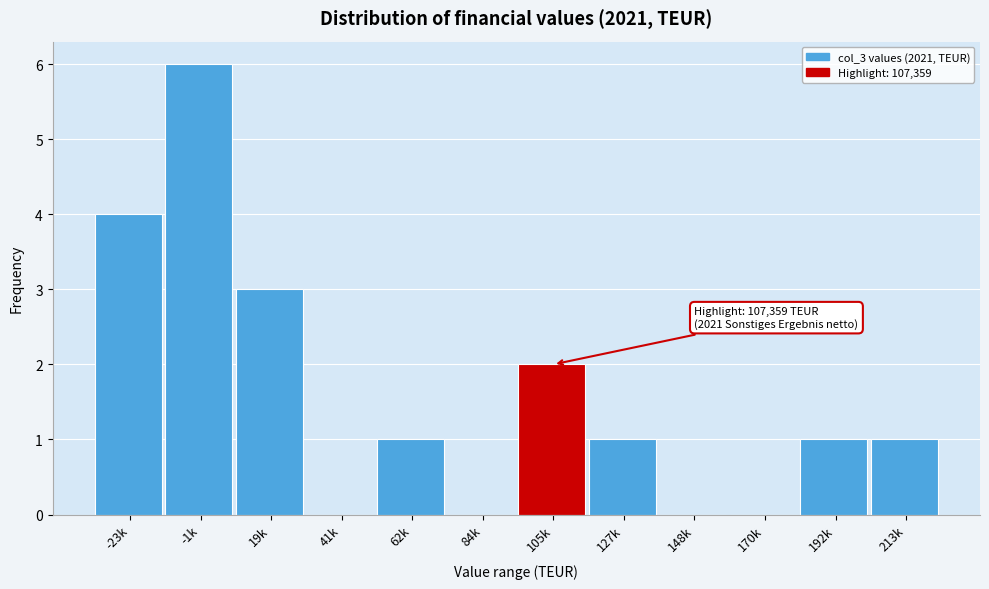

Reading left to right, what are all the values shown in this chart?

-23k=4	-1k=6	19k=3	41k=0	62k=1	84k=0	105k=2	127k=1	148k=0	170k=0	192k=1	213k=1